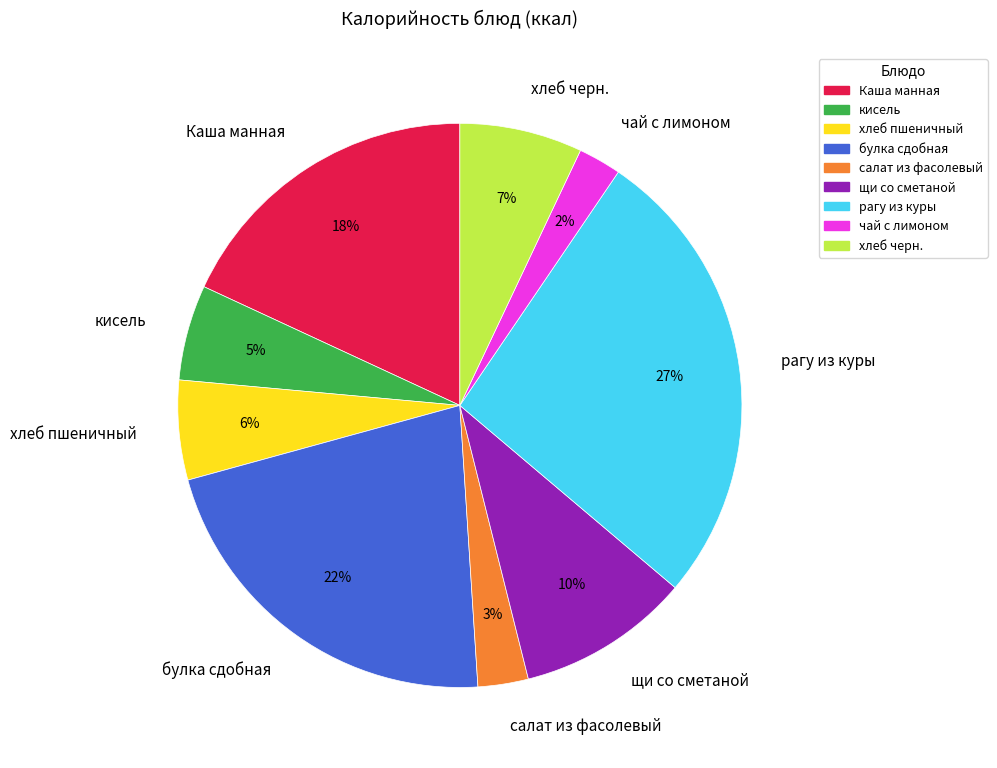

Do Каша манная and рагу из куры together represent more than half of the pie?

No